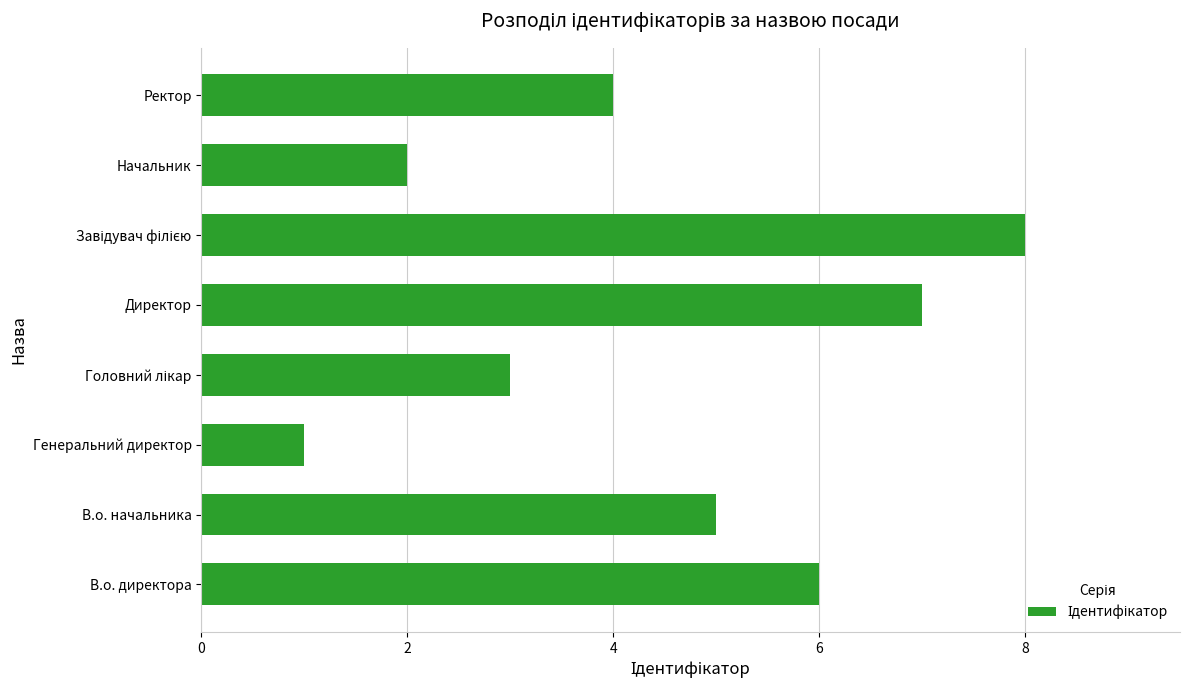

Is it true that the value at В.о. начальника is 3?

False